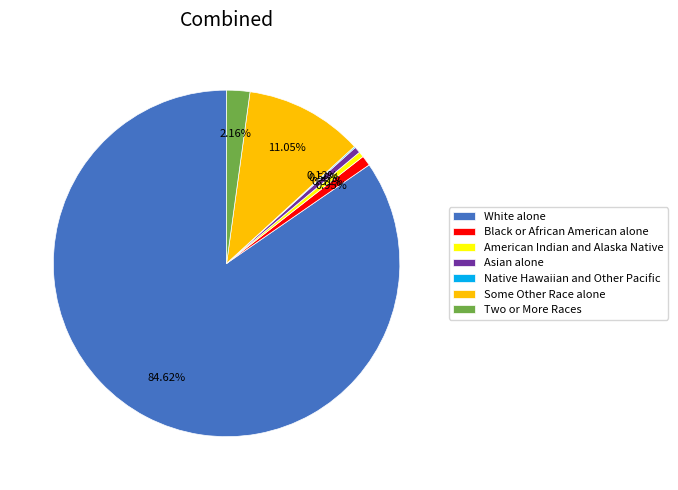

True or false: Asian alone accounts for 1% of the total.

True